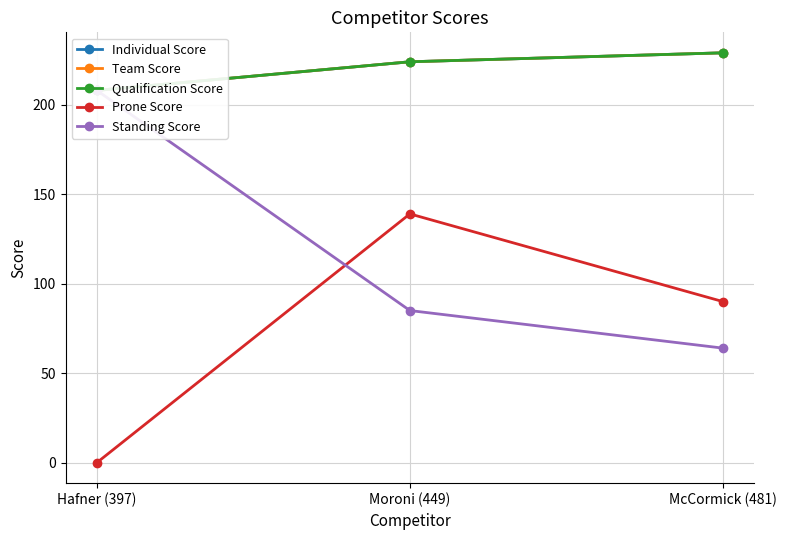

True or false: Individual Score has a value of 224 at Moroni (449).

True